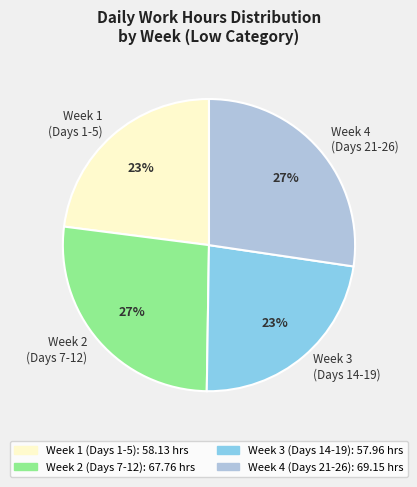

To the nearest percent, what portion does Week 3 (Days 14-19) represent?

23%